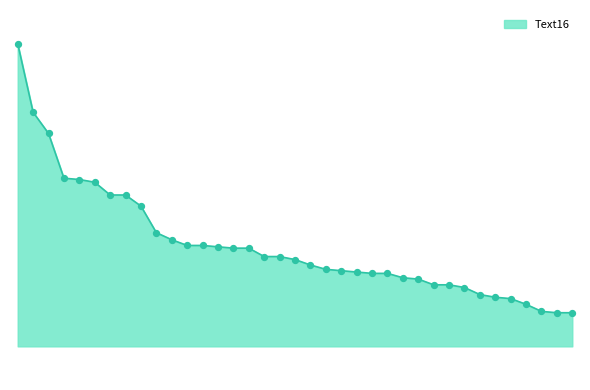

Is this an area chart (filled region under the line)?

Yes